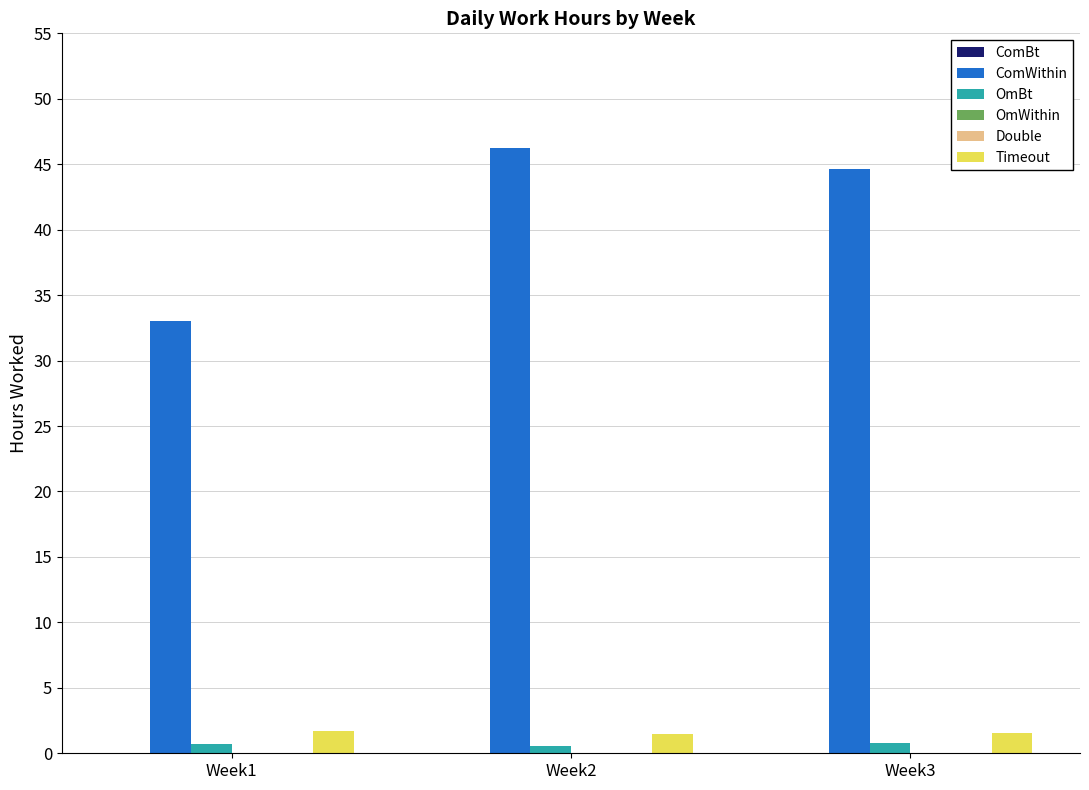

What is the difference between the maximum and minimum values in the OmBt series?

0.2